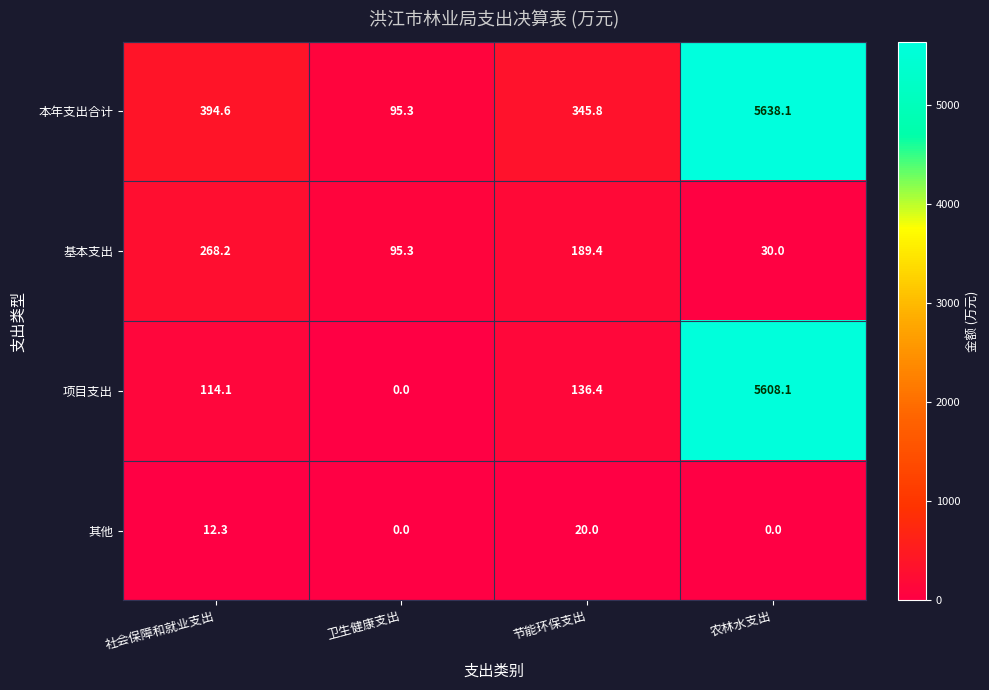

Between 社会保障和就业支出 and 卫生健康支出, which series saw the biggest shift?

本年支出合计